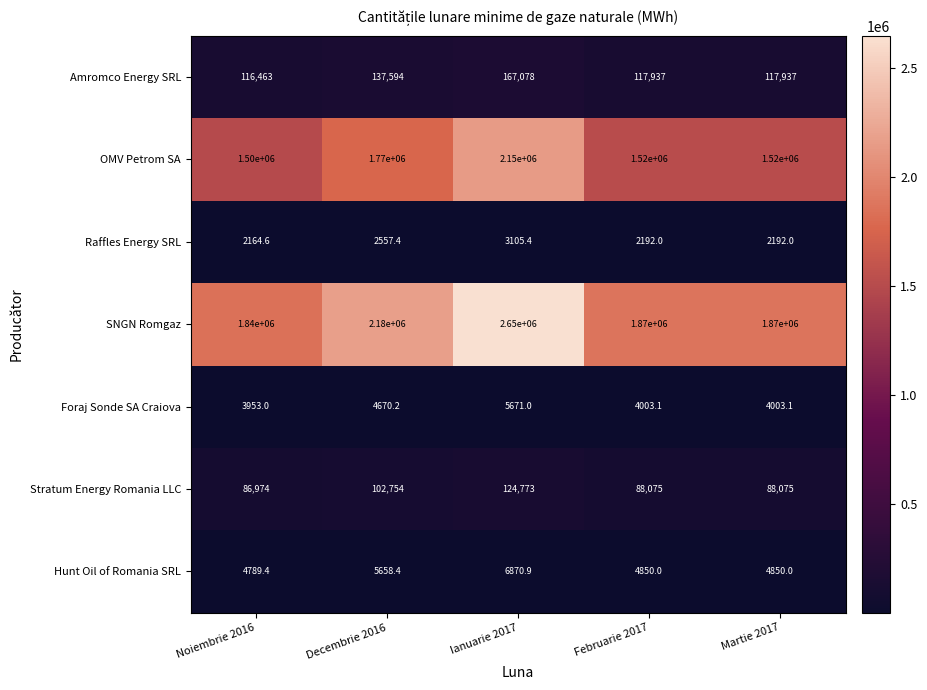

At Martie 2017, list the series in order from largest to smallest.

SNGN Romgaz, OMV Petrom SA, Amromco Energy SRL, Stratum Energy Romania LLC, Hunt Oil of Romania SRL, Foraj Sonde SA Craiova, Raffles Energy SRL